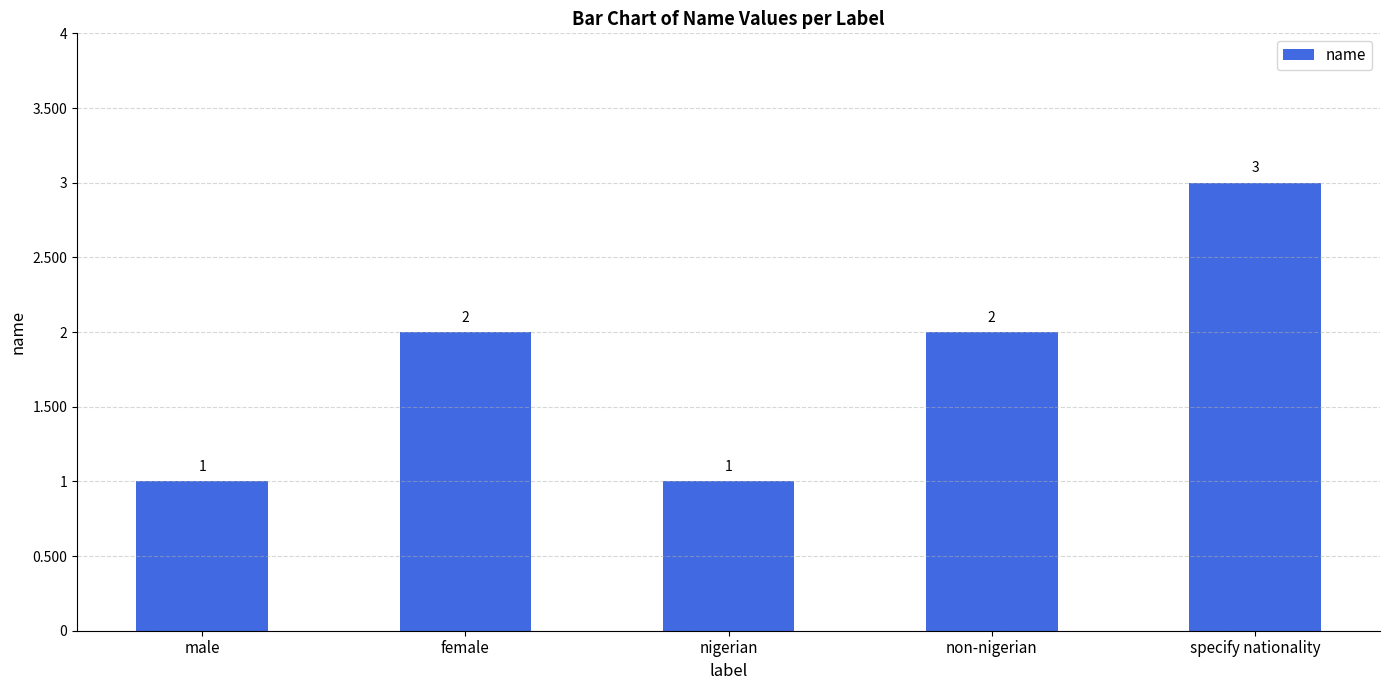

Count the values in the range 1 to 2.

4